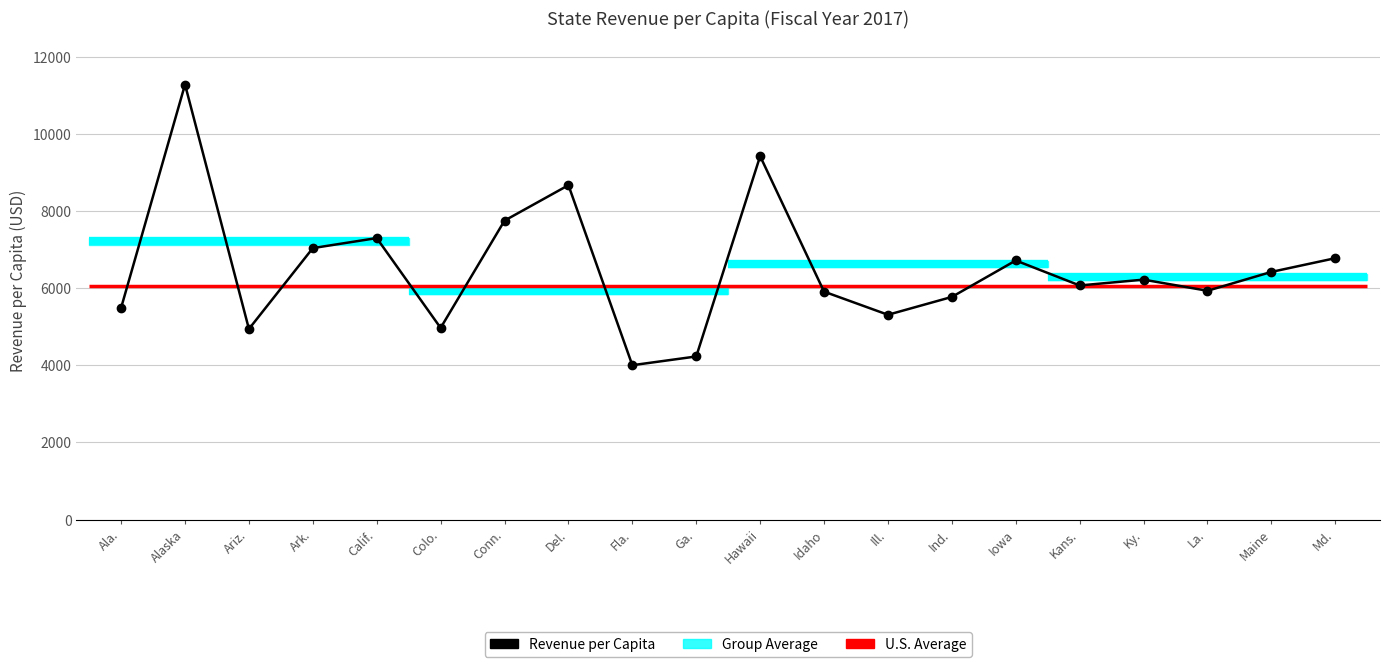

Rank the categories by value from lowest to highest.

Fla., Ga., Ariz., Colo., Ill., Ala., Ind., Idaho, La., Kans., Ky., Maine, Iowa, Md., Ark., Calif., Conn., Del., Hawaii, Alaska